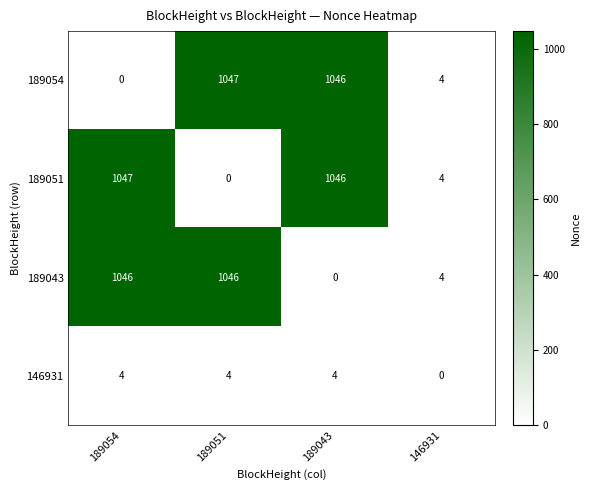

Reading right to left, extract all data points from this chart.

189054: 4	1046	1047	0
189051: 4	1046	0	1047
189043: 4	0	1046	1046
146931: 0	4	4	4